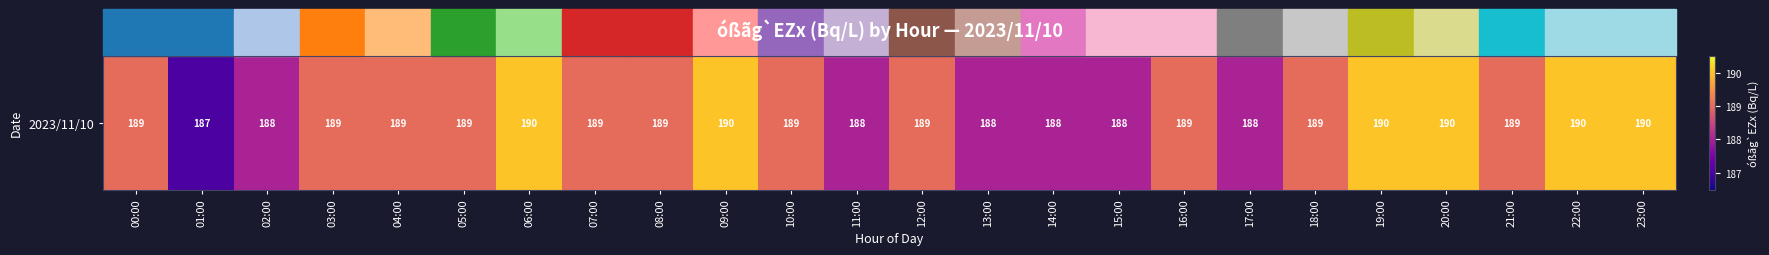

Which label corresponds to the smallest value in the chart?

01:00